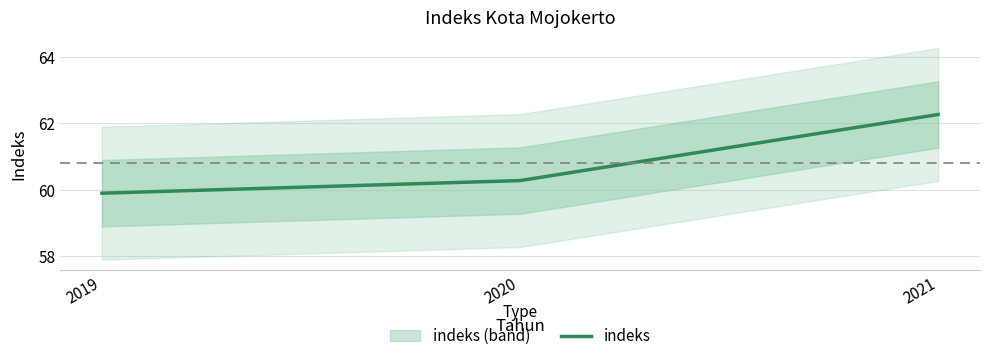

The chart shows a value of 40.4 at 2021. True or false?

False